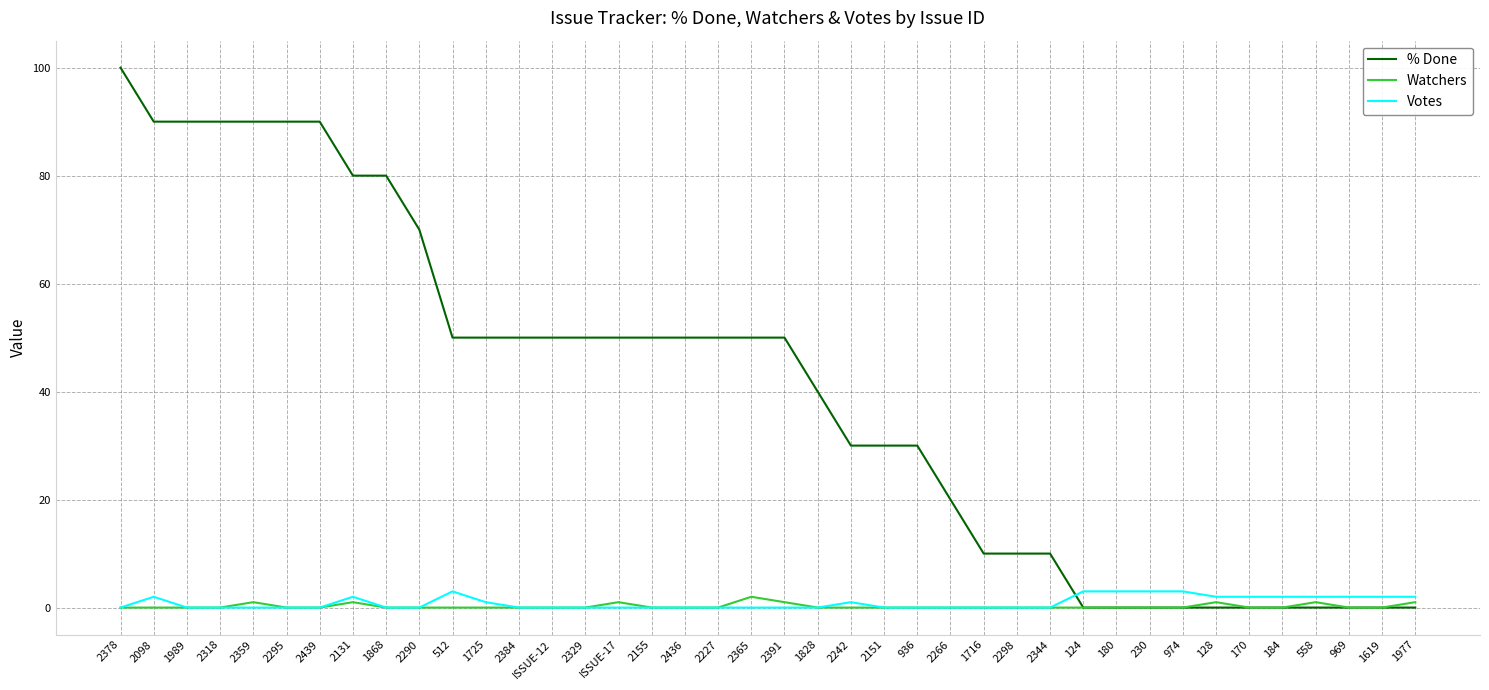

Which series has the largest range (max minus min)?

% Done